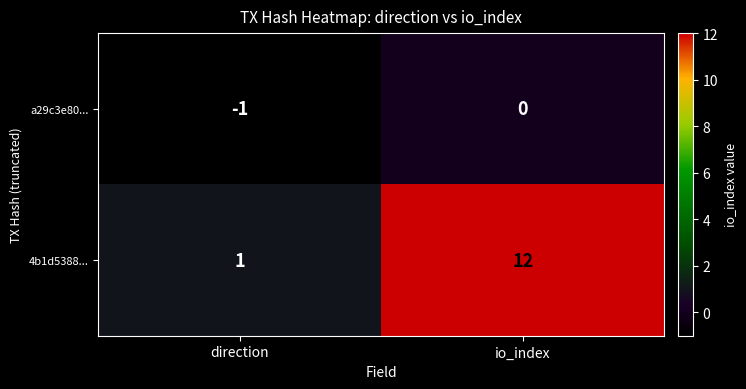

True or false: 4b1d5388... has a value of 2 at direction.

False